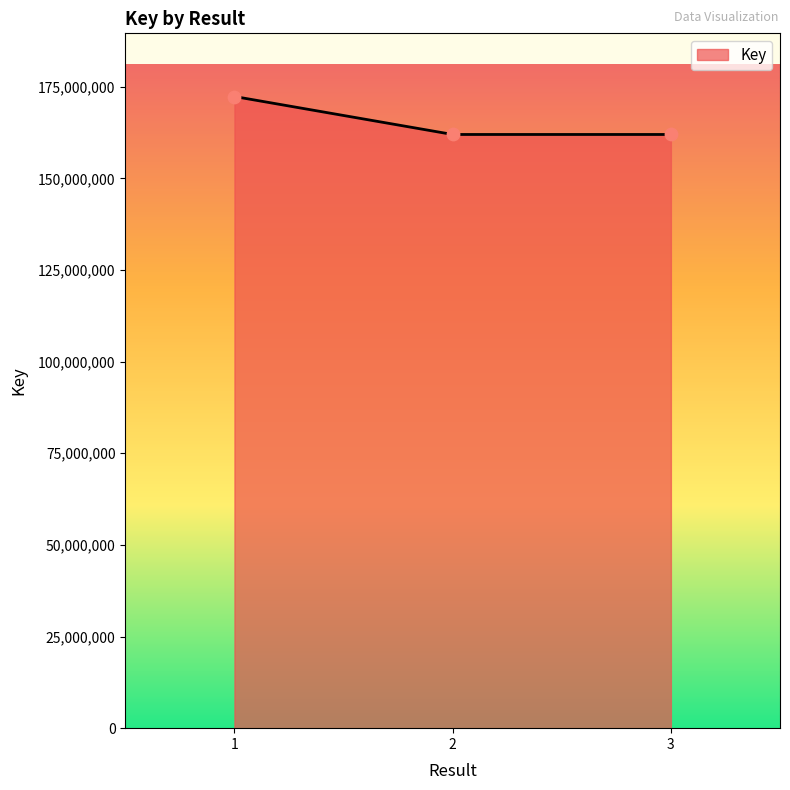

Approximately how many times larger is the value at 2 compared to 1?

0.9